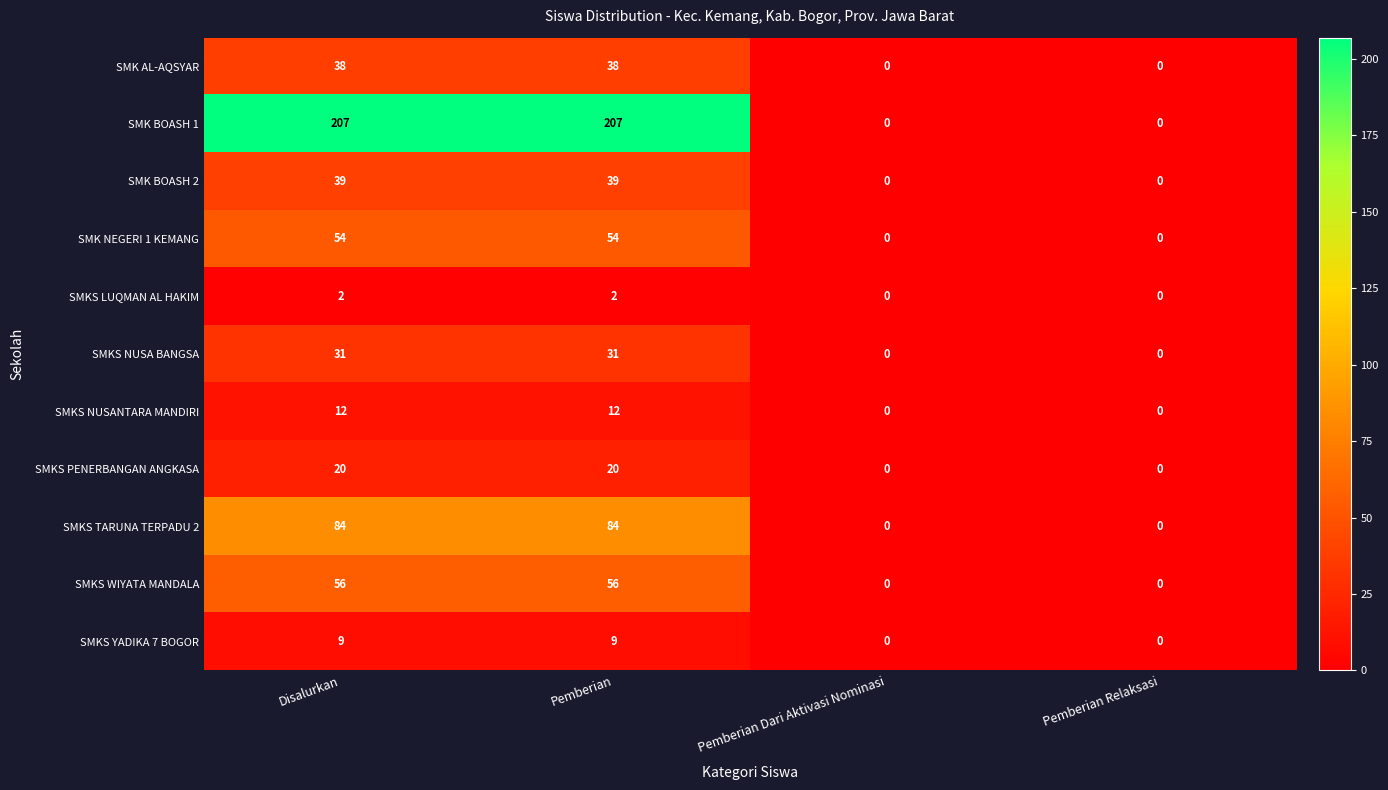

Rank the series by their maximum value, from highest to lowest.

SMK BOASH 1, SMKS TARUNA TERPADU 2, SMKS WIYATA MANDALA, SMK NEGERI 1 KEMANG, SMK BOASH 2, SMK AL-AQSYAR, SMKS NUSA BANGSA, SMKS PENERBANGAN ANGKASA, SMKS NUSANTARA MANDIRI, SMKS YADIKA 7 BOGOR, SMKS LUQMAN AL HAKIM